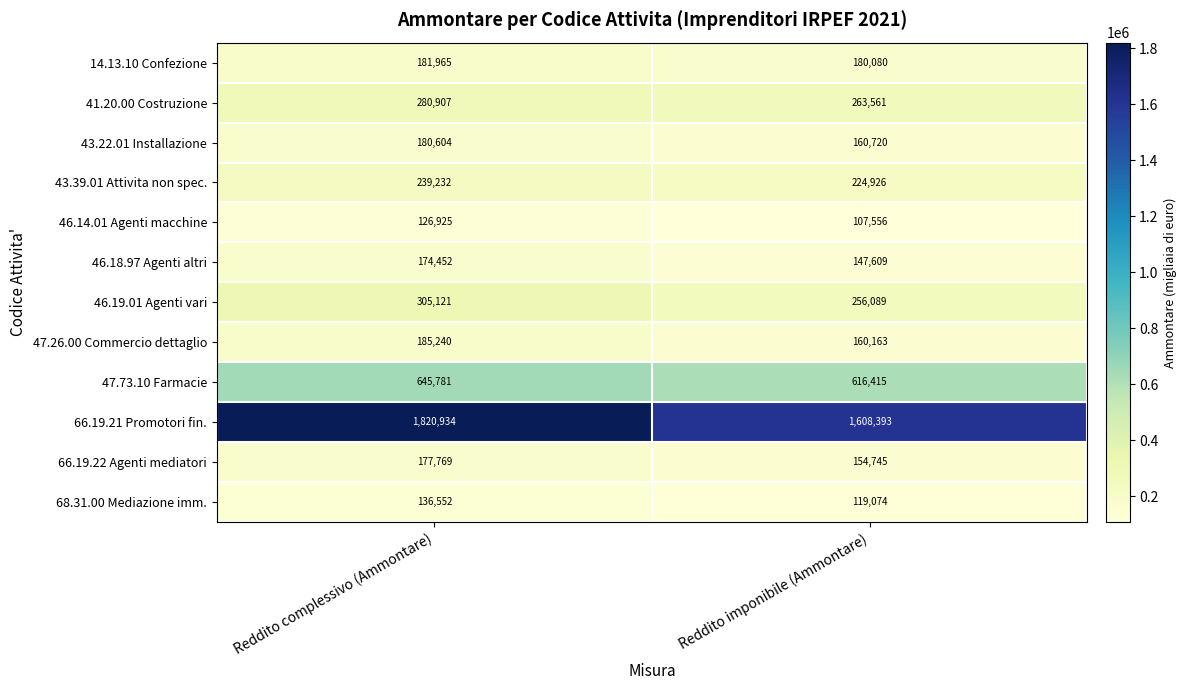

At which category is the sum across all series the highest?

Reddito complessivo (Ammontare)